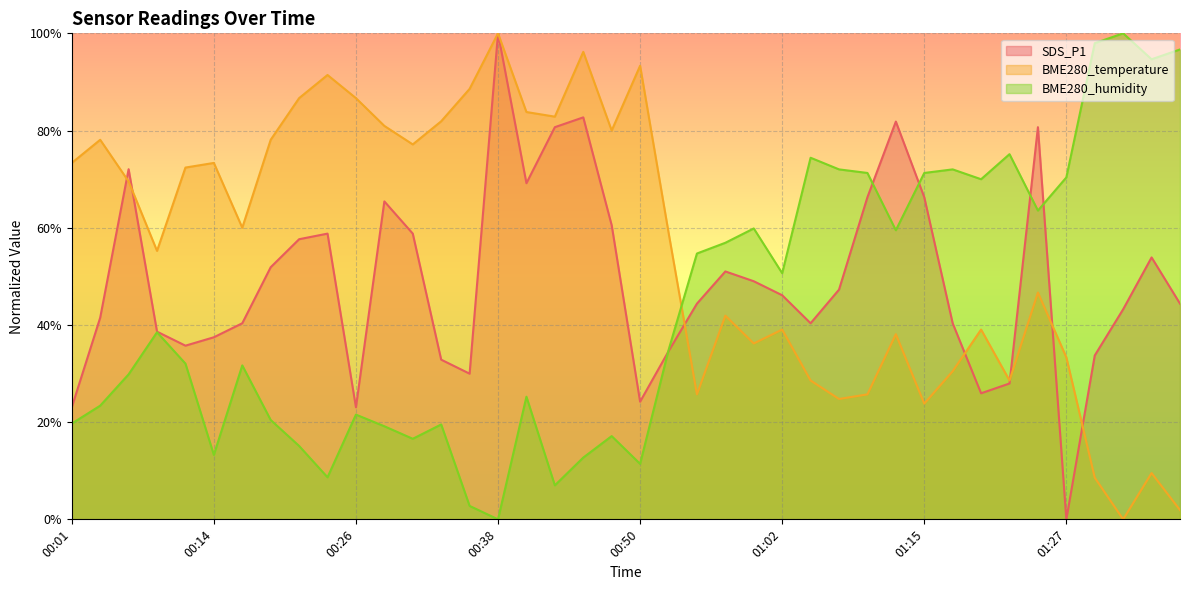

What is the total value across all series at 00:50?

1.3